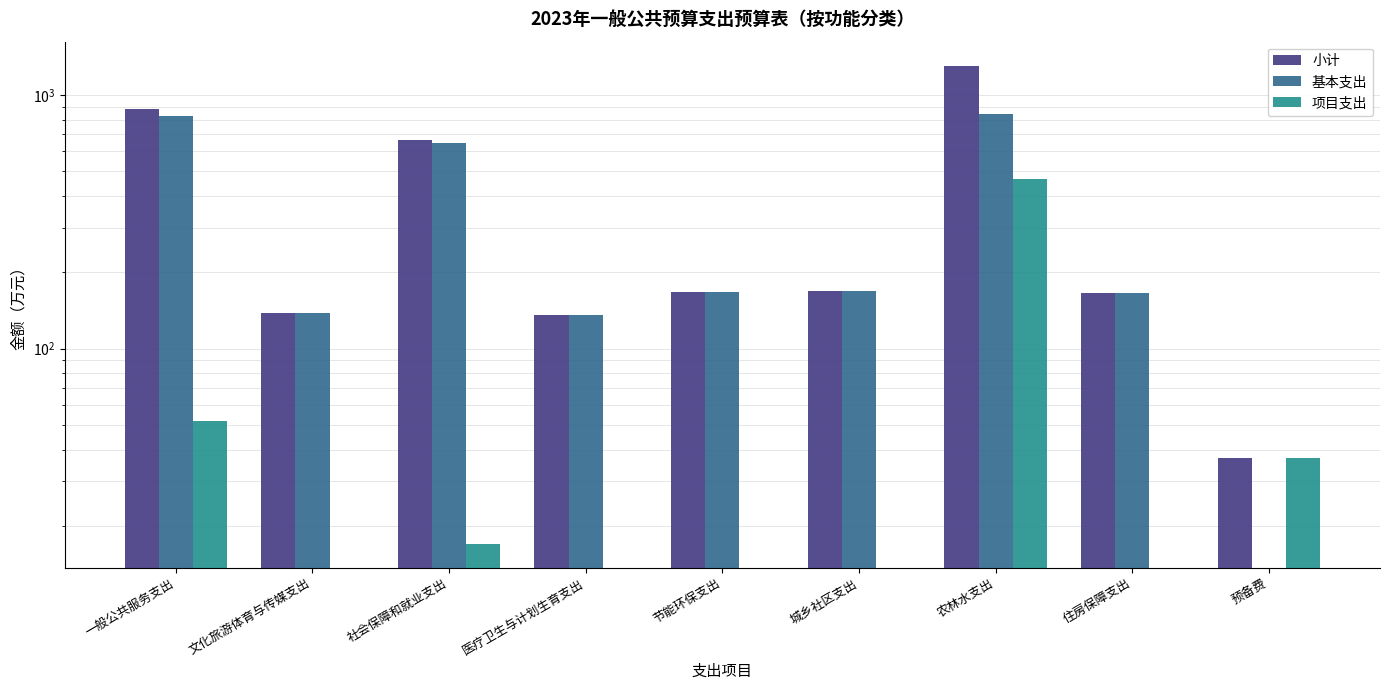

Reading left to right, transcribe all the data shown in this chart.

小计: 一般公共服务支出=879	文化旅游体育与传媒支出=138	社会保障和就业支出=662	医疗卫生与计划生育支出=136	节能环保支出=167	城乡社区支出=169	农林水支出=1306	住房保障支出=166	预备费=37
基本支出: 一般公共服务支出=827	文化旅游体育与传媒支出=138	社会保障和就业支出=645	医疗卫生与计划生育支出=136	节能环保支出=167	城乡社区支出=169	农林水支出=839	住房保障支出=166	预备费=0
项目支出: 一般公共服务支出=52	文化旅游体育与传媒支出=0	社会保障和就业支出=17	医疗卫生与计划生育支出=0	节能环保支出=0	城乡社区支出=0	农林水支出=467	住房保障支出=0	预备费=37